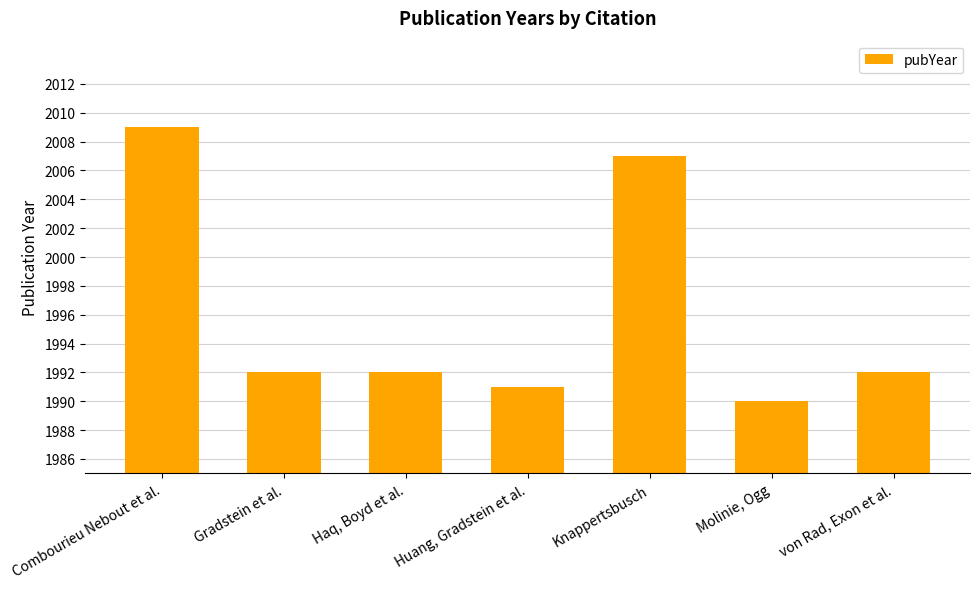

Reading right to left, extract all data points from this chart.

1992	1990	2007	1991	1992	1992	2009